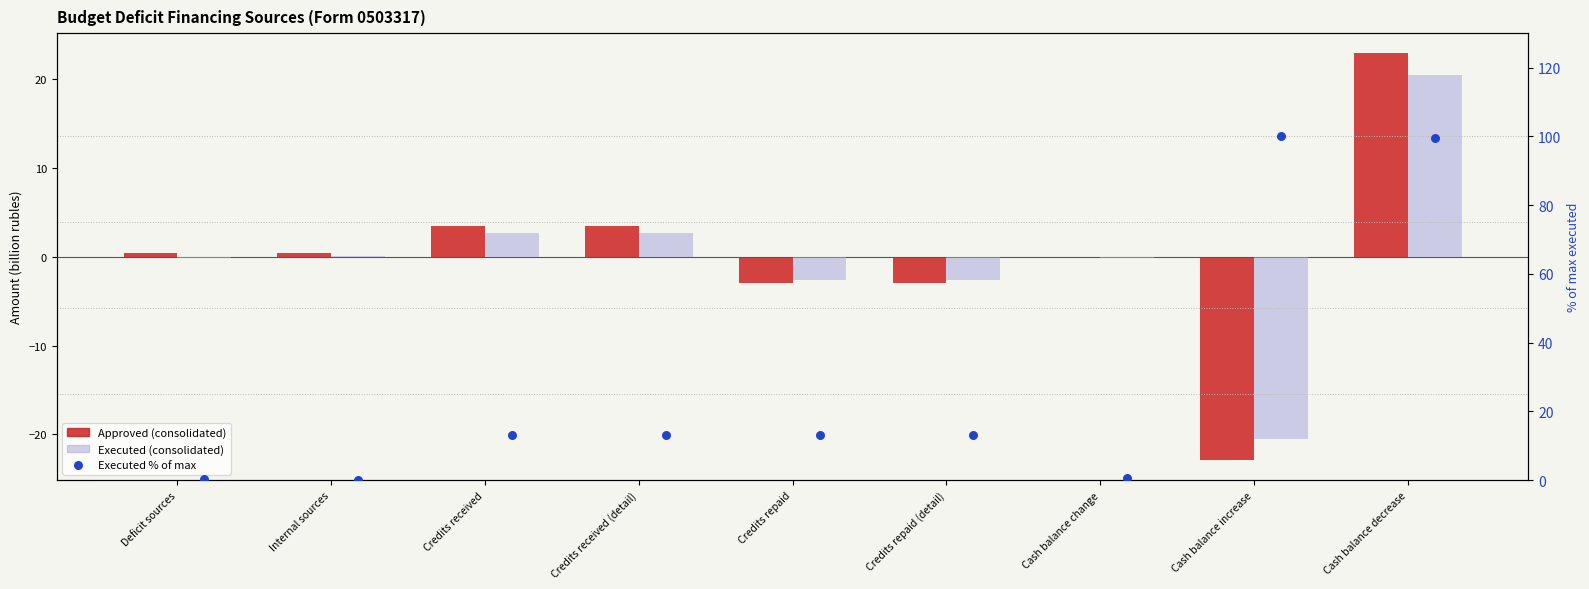

What are all the series names shown in the legend?

Approved (consolidated), Executed (consolidated), Executed % of max